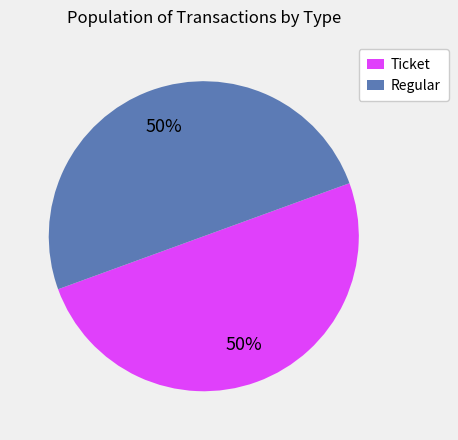

The Ticket slice represents 50% of the pie. True or false?

True